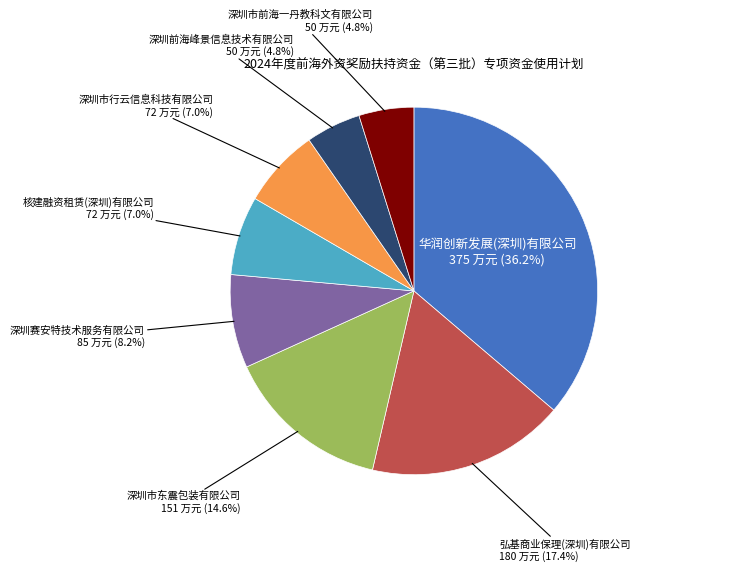

Does any single category account for the majority?

No